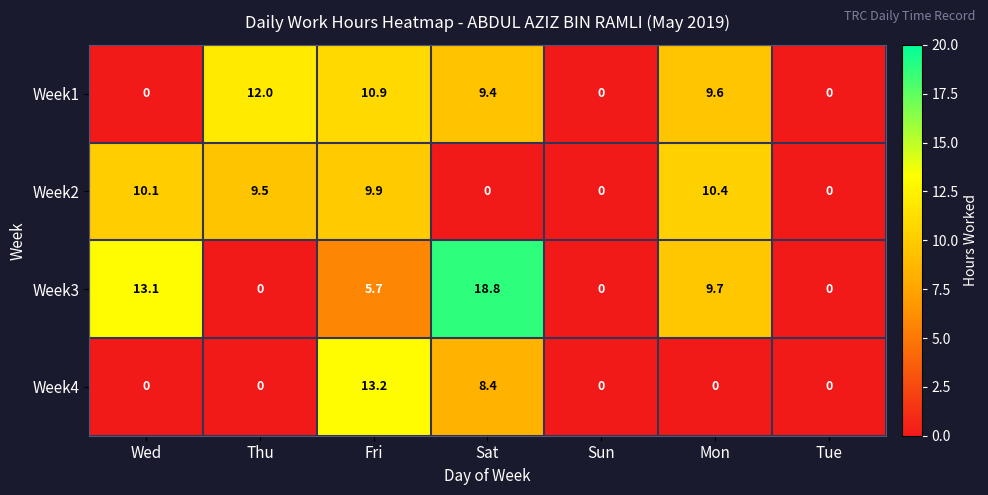

Where does the Week1 series first go above 9?

Thu